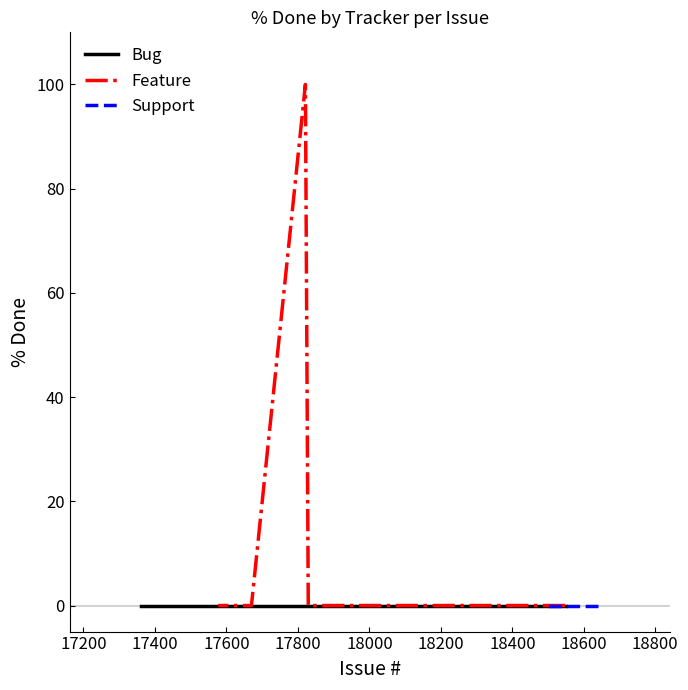

What are all the series names shown in the legend?

Bug, Feature, Support